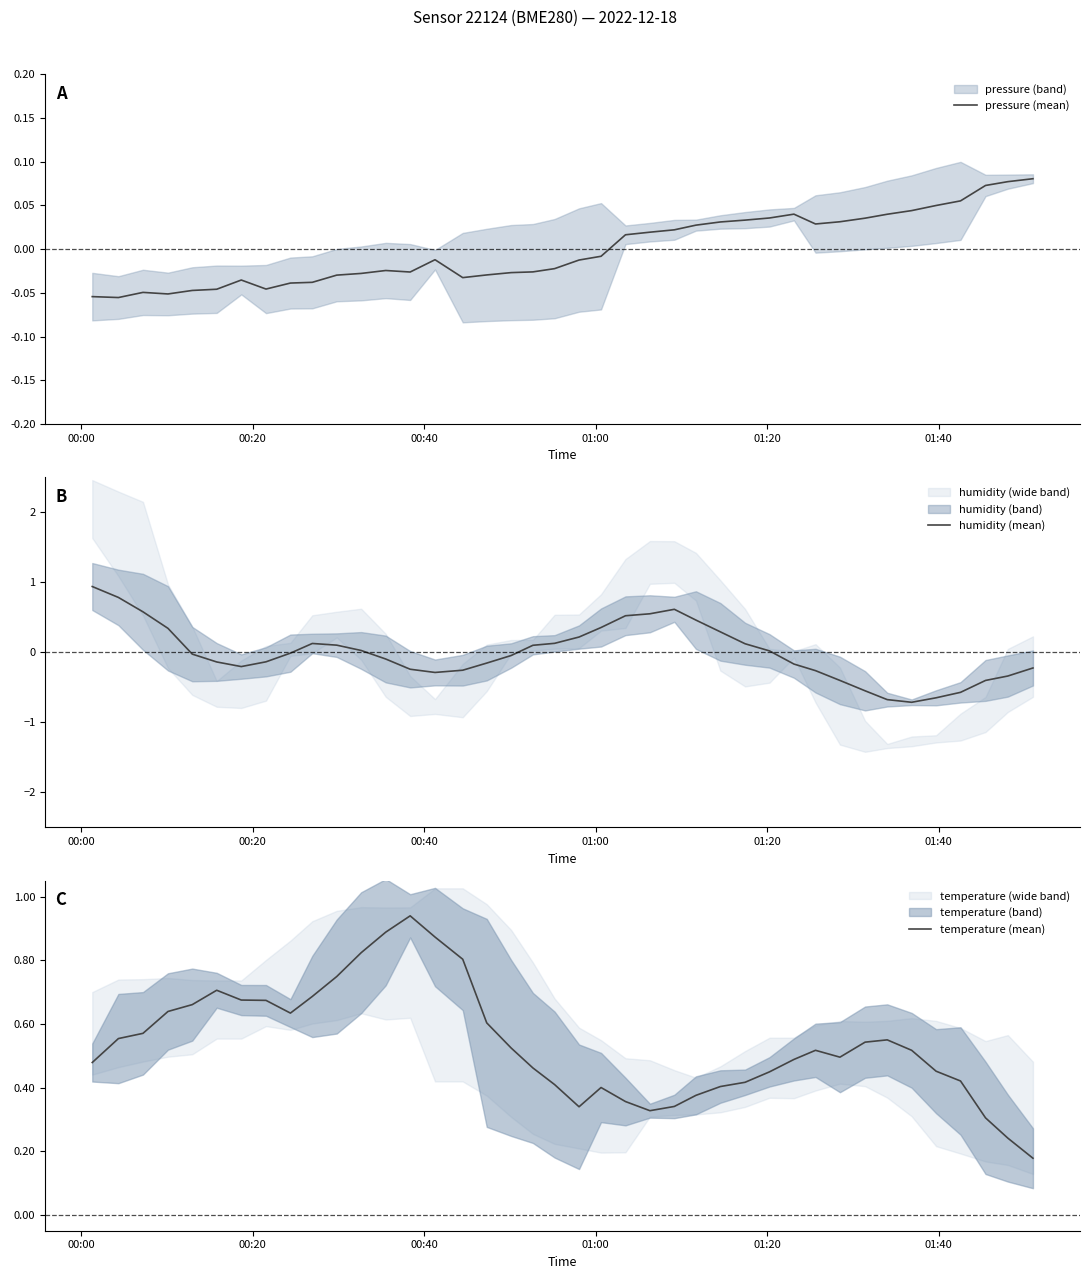

What is the minimum value for humidity (mean)?

-0.7